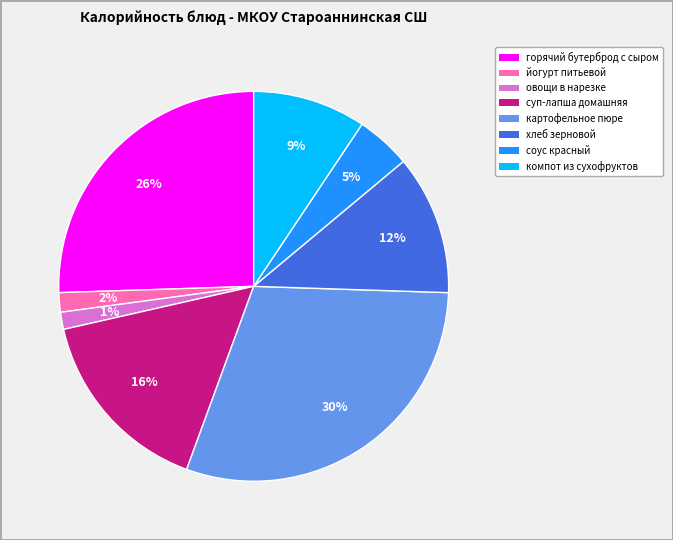

Does any single category account for the majority?

No